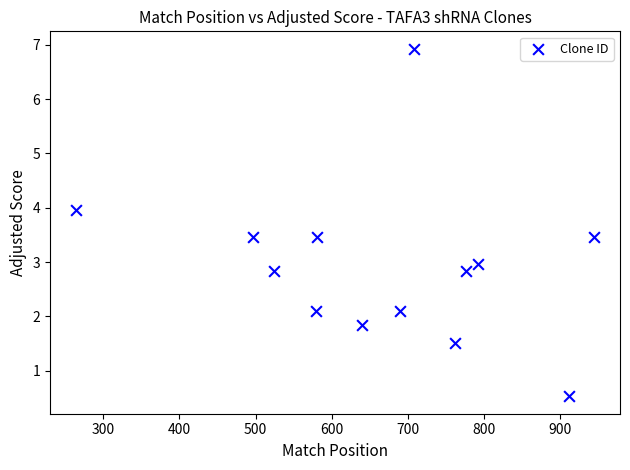

What is the range of Y values (max minus min)?

6.4